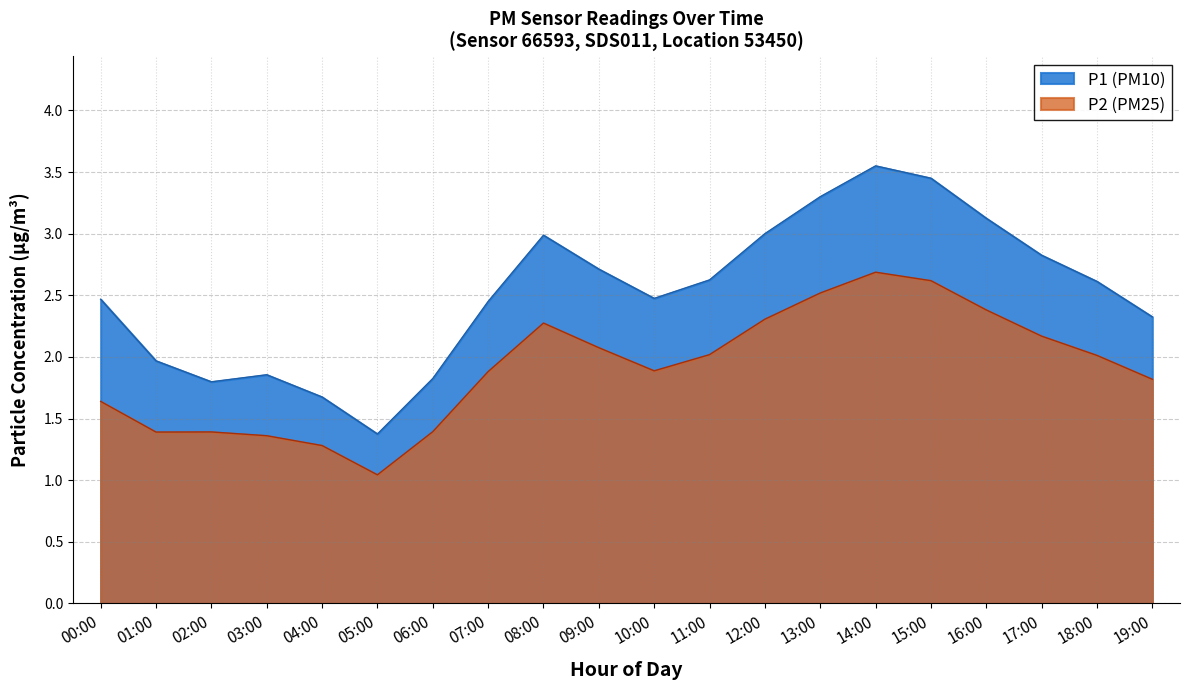

What is the total value across all series at 09:00?

4.8